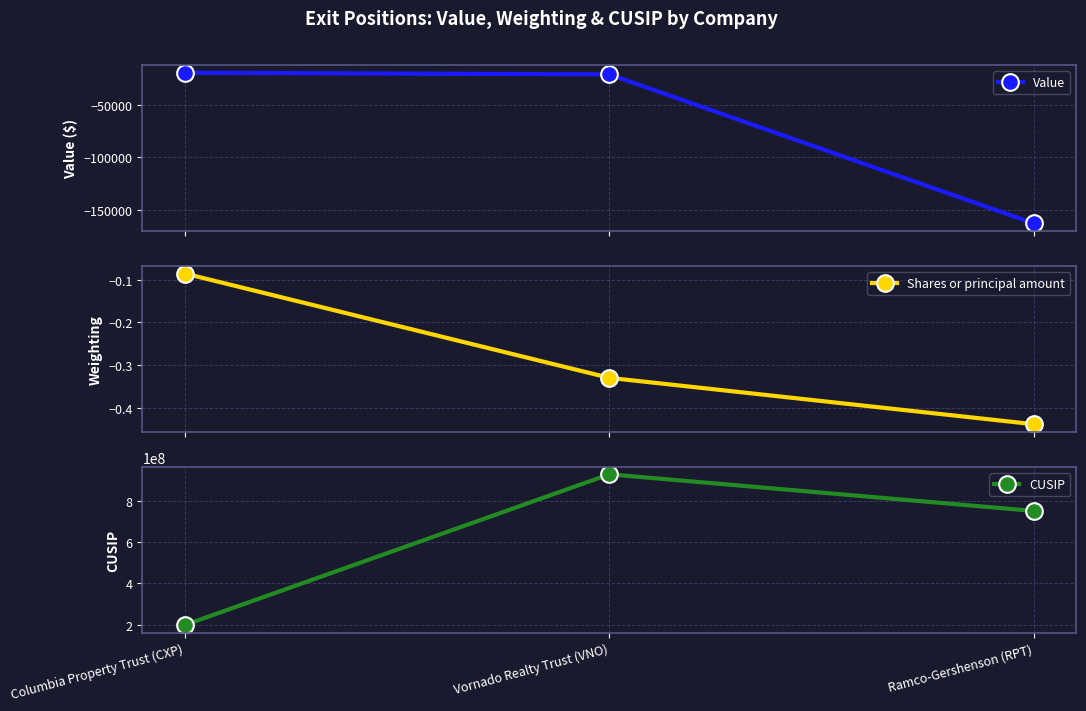

Reading left to right, what are all the values shown in this chart?

Value: Columbia Property Trust (CXP)=-19200.0	Vornado Realty Trust (VNO)=-20800.0	Ramco-Gershenson (RPT)=-163100.0
Shares or principal amount: Columbia Property Trust (CXP)=-0.1	Vornado Realty Trust (VNO)=-0.3	Ramco-Gershenson (RPT)=-0.4
CUSIP: Columbia Property Trust (CXP)=198287203.0	Vornado Realty Trust (VNO)=929042109.0	Ramco-Gershenson (RPT)=751452202.0